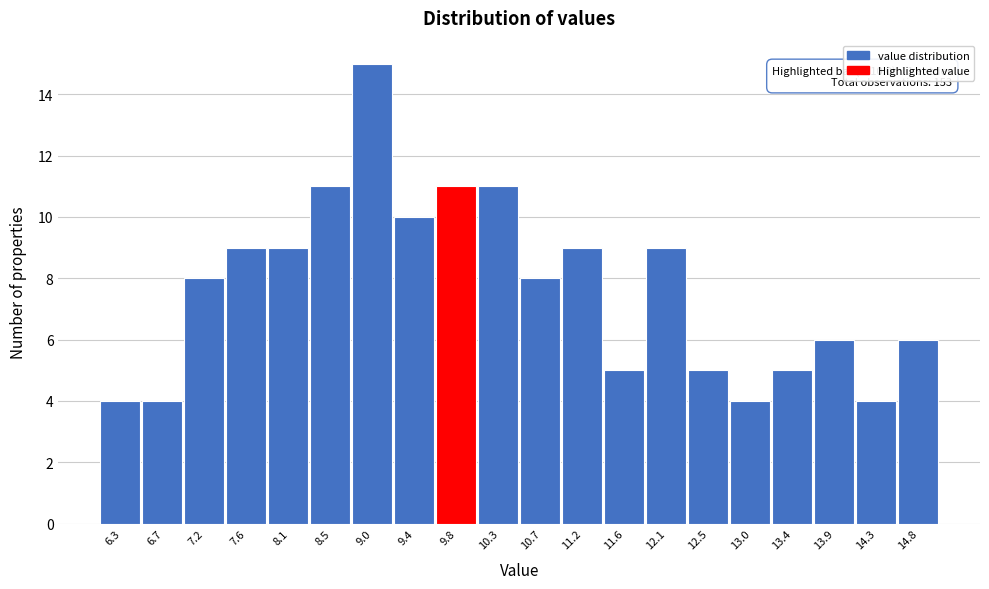

Reading left to right, extract all data points from this chart.

6.3=4	6.7=4	7.2=8	7.6=9	8.1=9	8.5=11	9.0=15	9.4=10	9.8=11	10.3=11	10.7=8	11.2=9	11.6=5	12.1=9	12.5=5	13.0=4	13.4=5	13.9=6	14.3=4	14.8=6